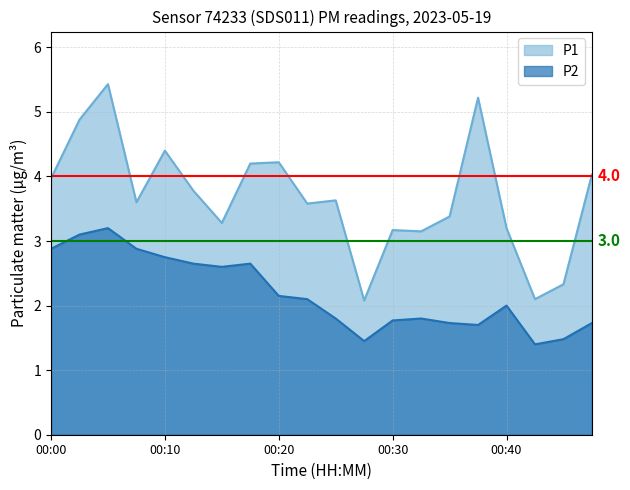

What is the value of the P1 point at the 16th from the left?

5.2